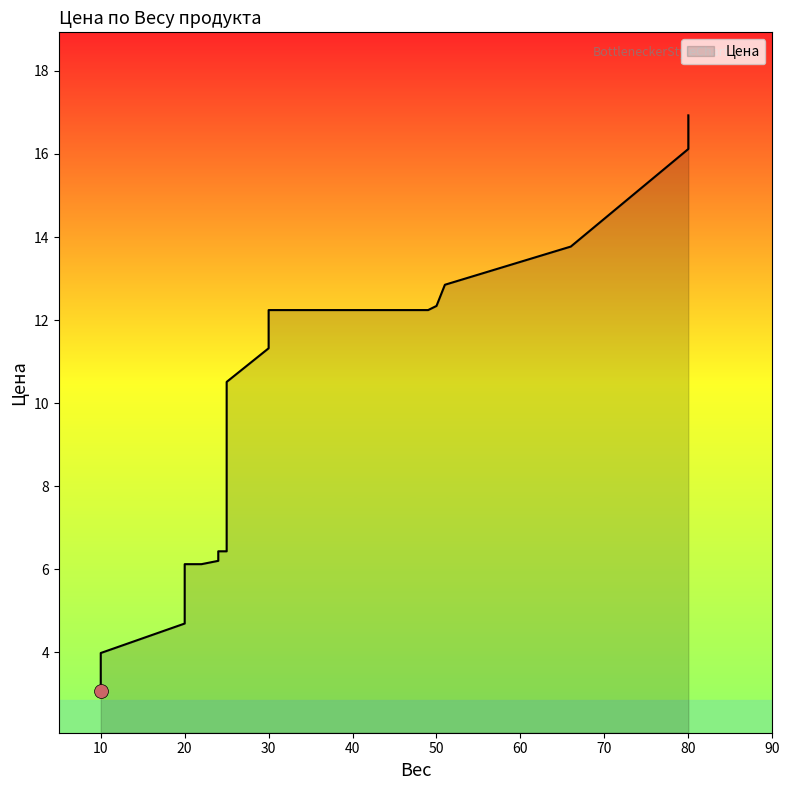

Is it true that the value at 20 is 4.7?

True